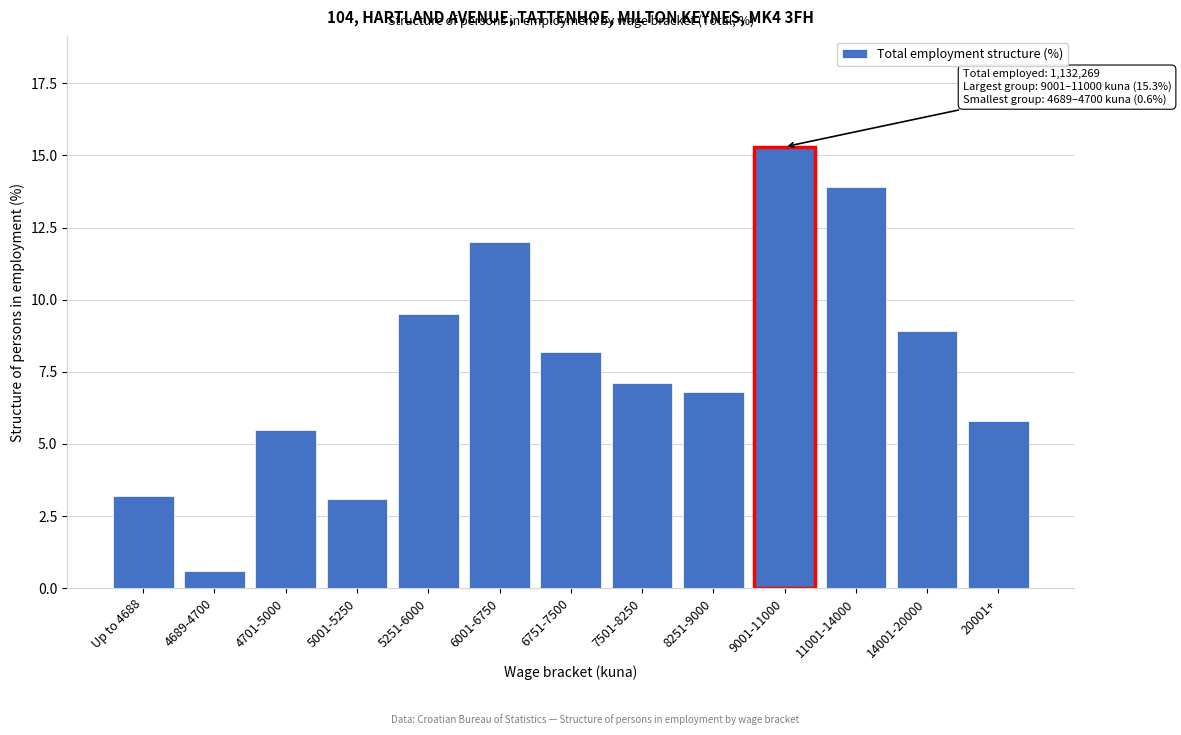

Reading left to right, list all the values displayed in this chart.

Up to 4688=3.2	4689-4700=0.6	4701-5000=5.5	5001-5250=3.1	5251-6000=9.5	6001-6750=12.0	6751-7500=8.2	7501-8250=7.1	8251-9000=6.8	9001-11000=15.3	11001-14000=13.9	14001-20000=8.9	20001+=5.8